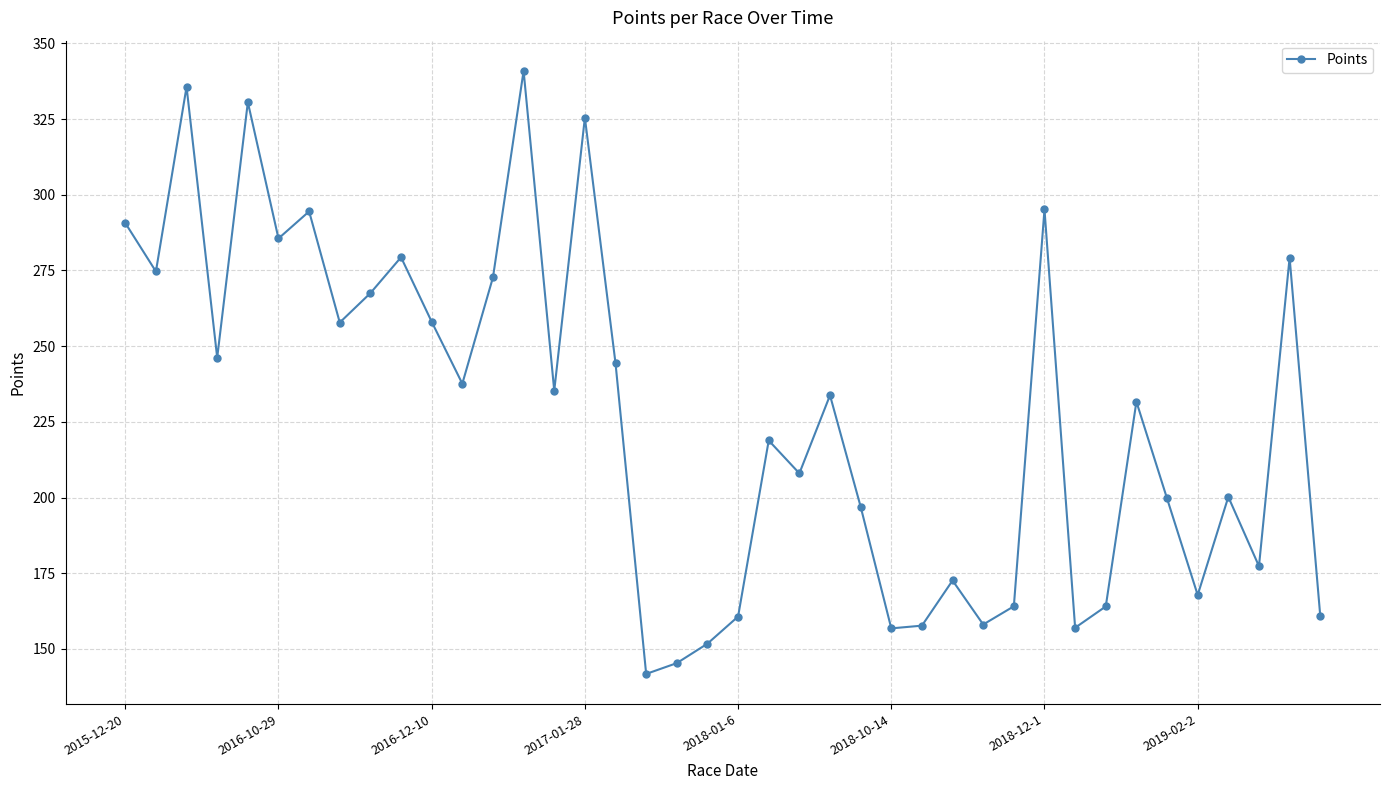

How many interior local peaks (higher than both neighbors) does the data have?

13